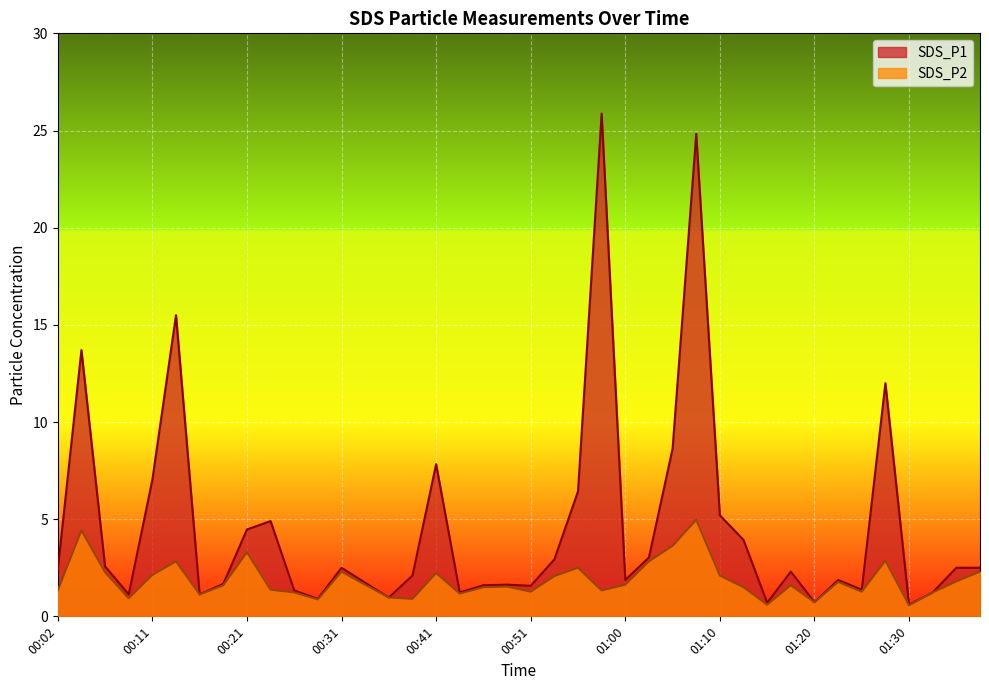

In SDS_P2, how many points are higher than both neighbors (excluding endpoints)?

11